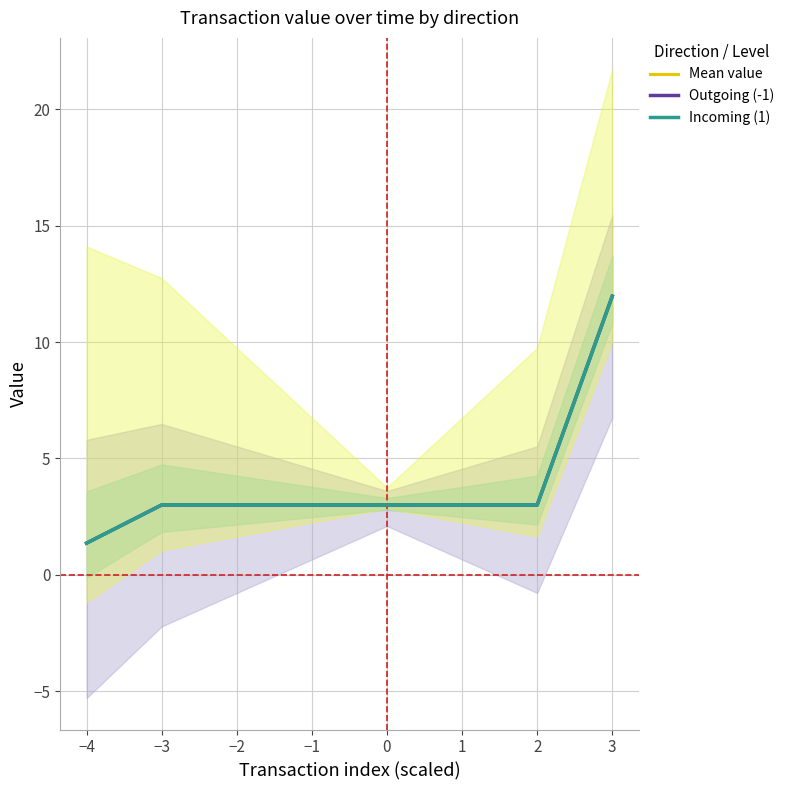

What is the difference between the maximum and second lowest values in the Outgoing (-1) series?

9.0